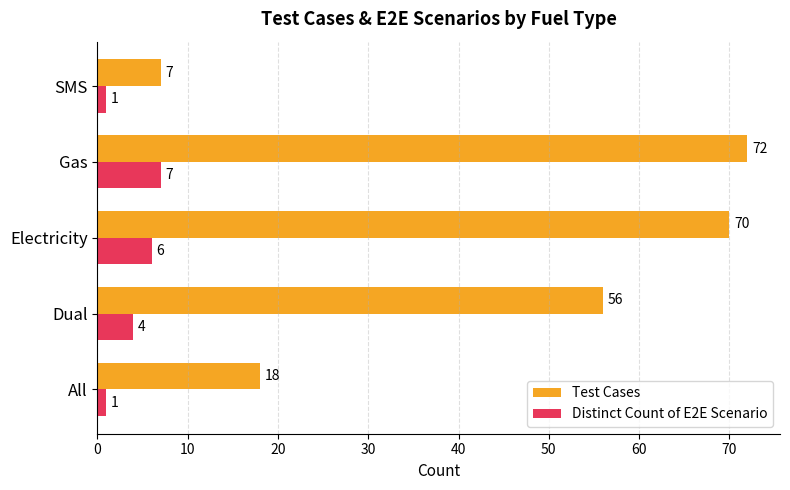

Which series has the largest total across all categories?

Test Cases